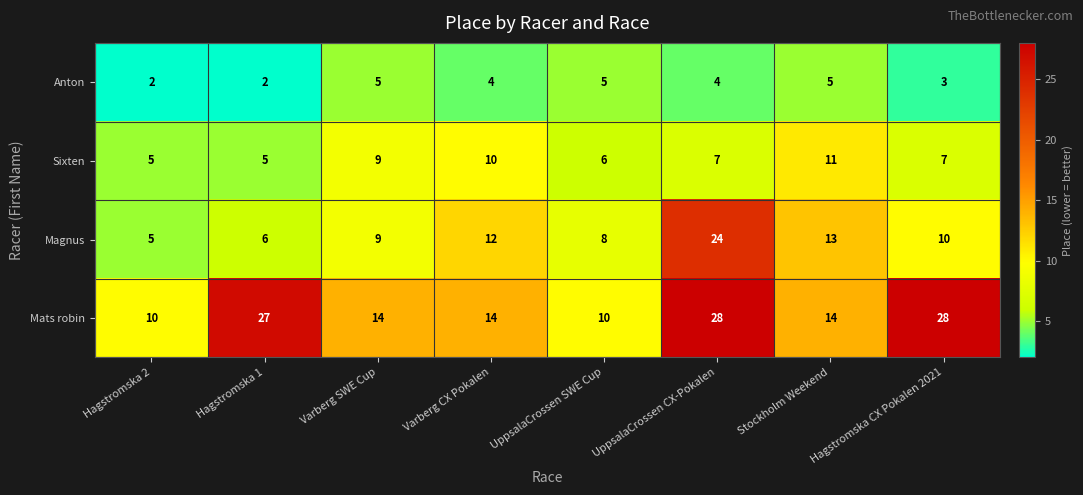

Which series changed the most between Hagstromska 2 and Stockholm Weekend?

Magnus